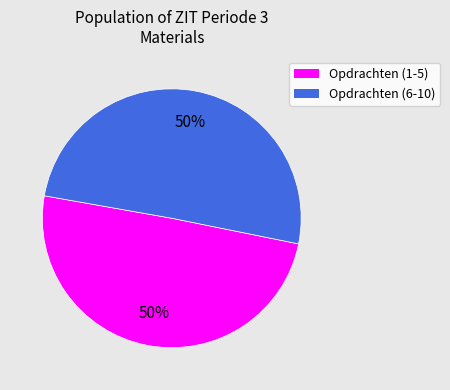

To the nearest percent, what percentage of the pie is Opdrachten (1-5)?

50%